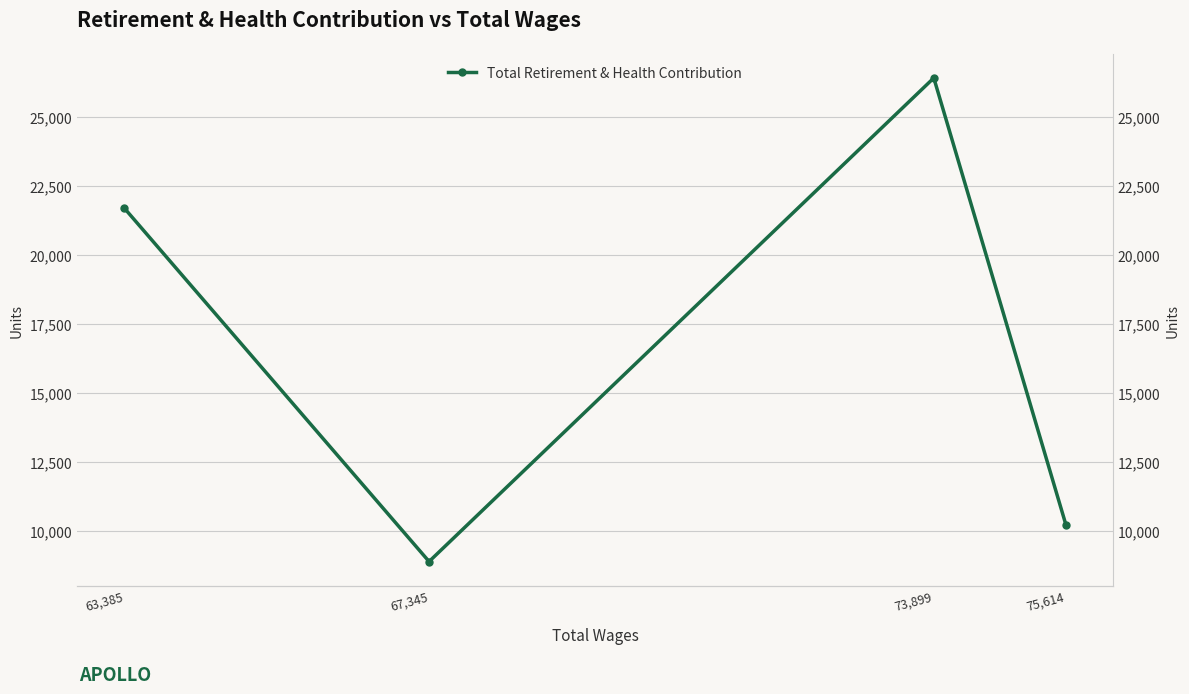

At which category does the data reach its first local peak?

73,899